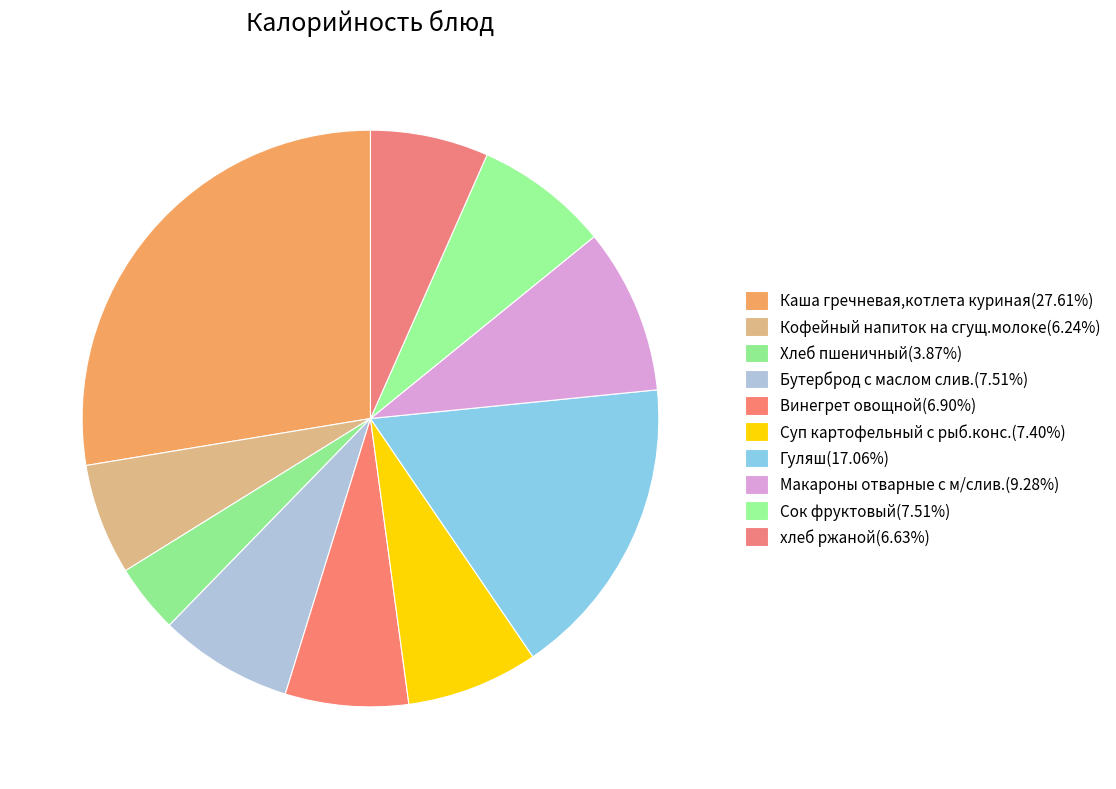

Which slice is the largest?

Каша гречневая,котлета куриная